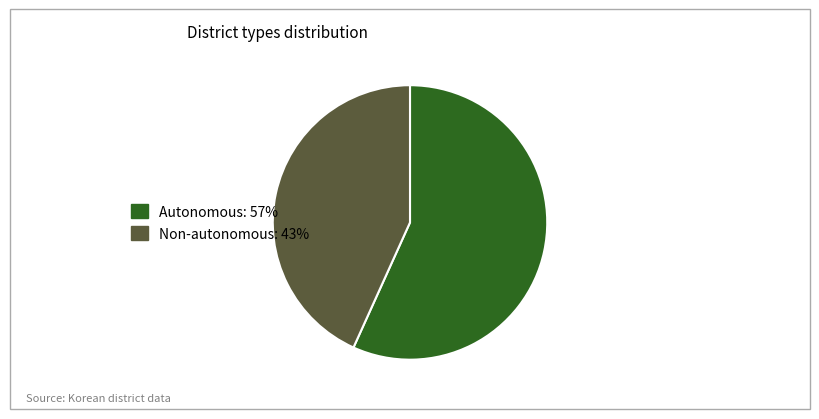

Is there any slice that represents more than half of the pie?

Yes